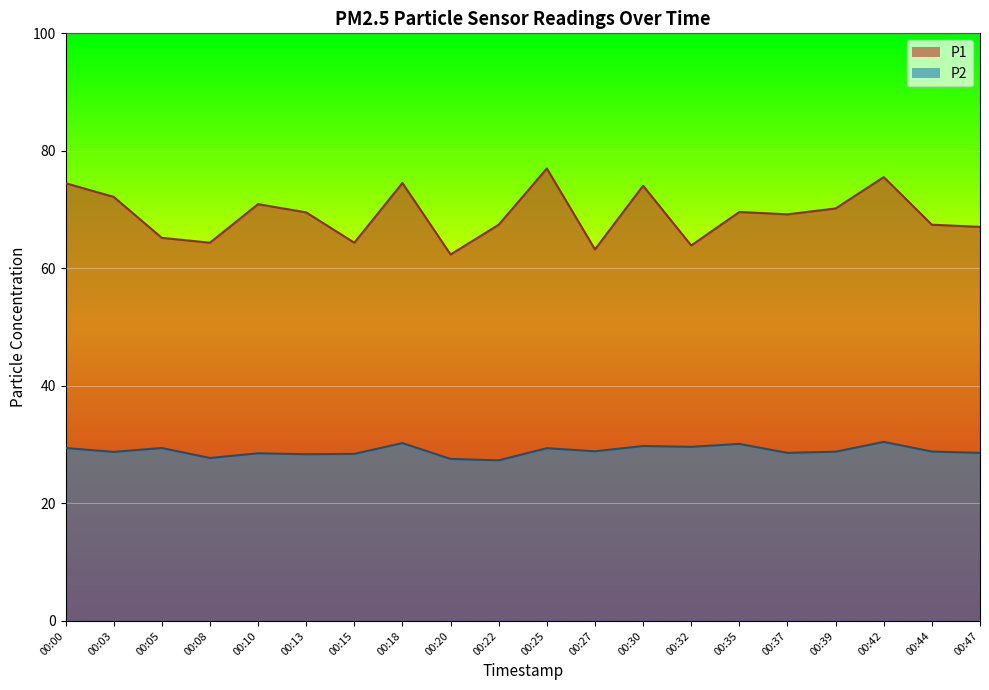

How many interior local valleys does the P1 series have?

6